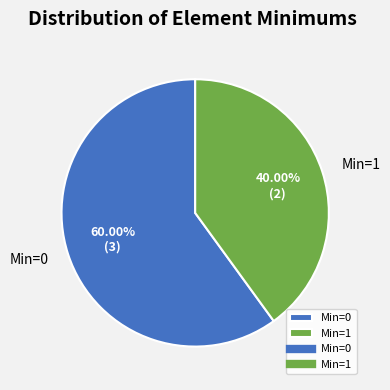

Does any single category account for the majority?

Yes